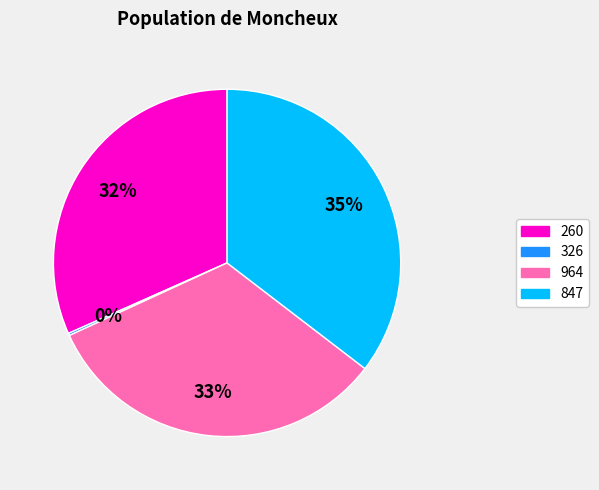

Is there any slice that represents more than half of the pie?

No